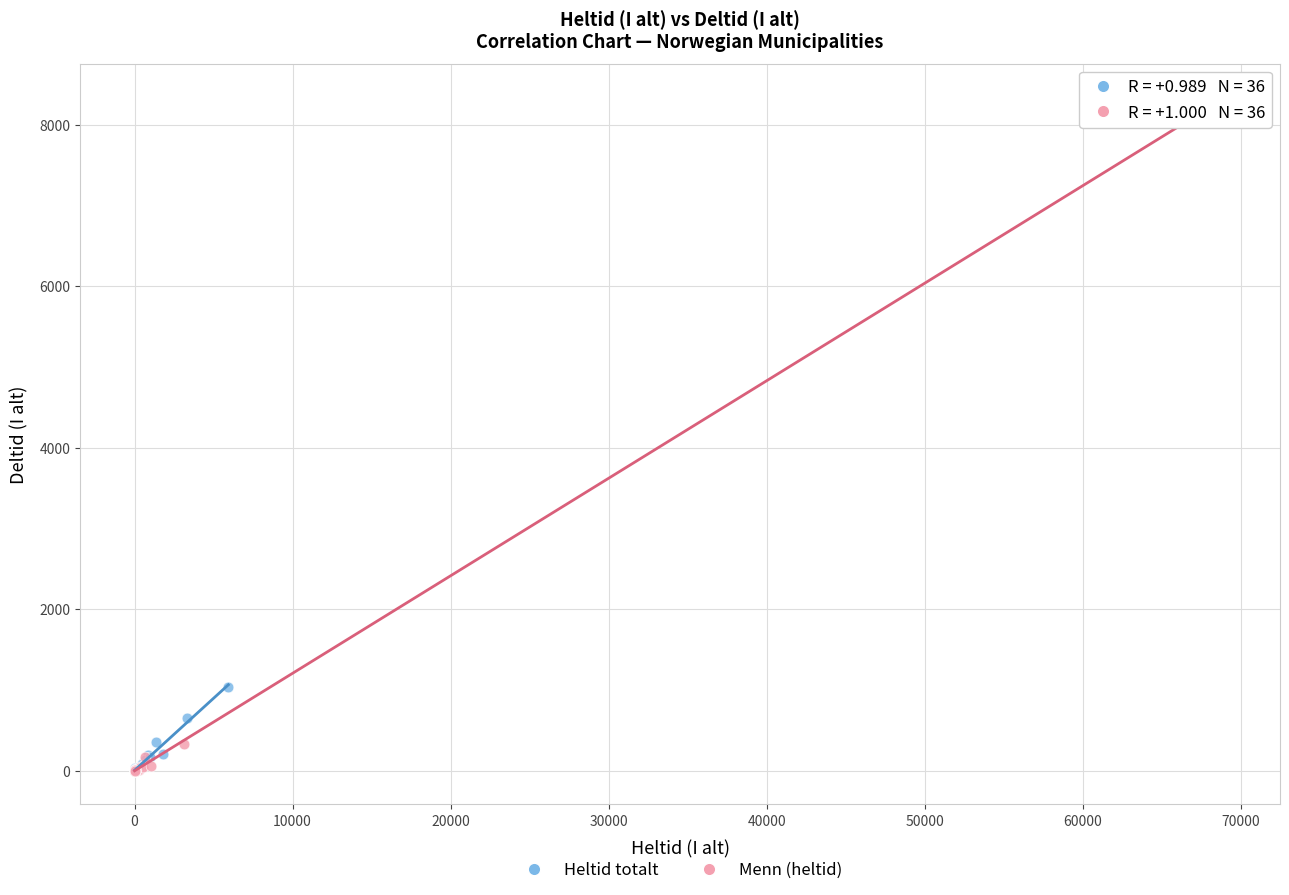

Which series has the widest spread of Y values?

Menn (heltid)